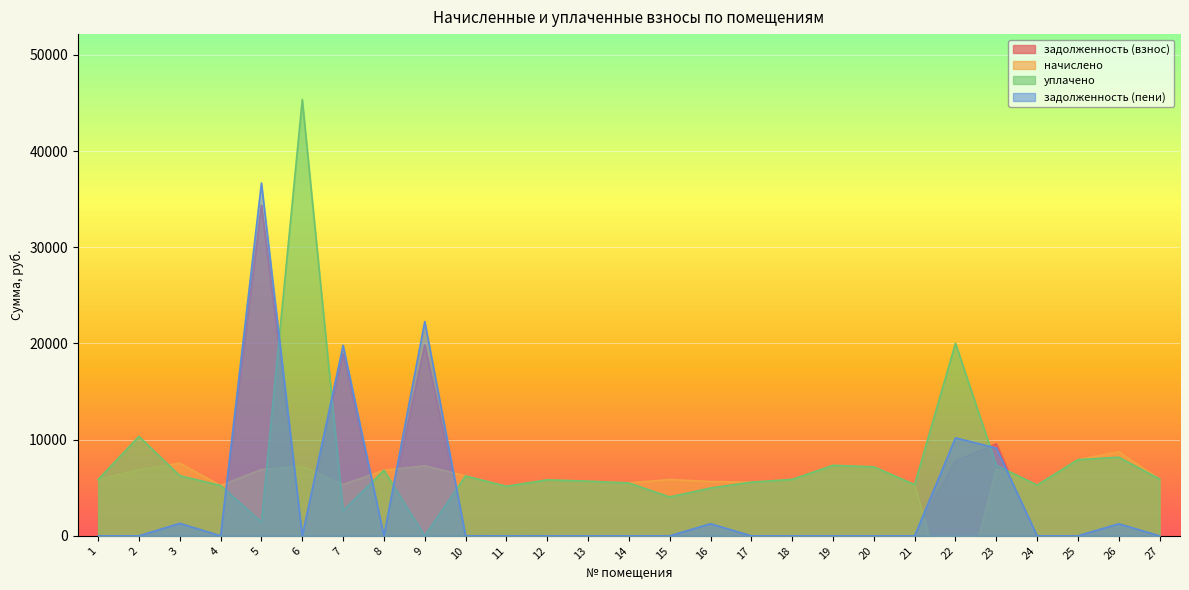

What is the approximate value of уплачено at 7?

2600.0